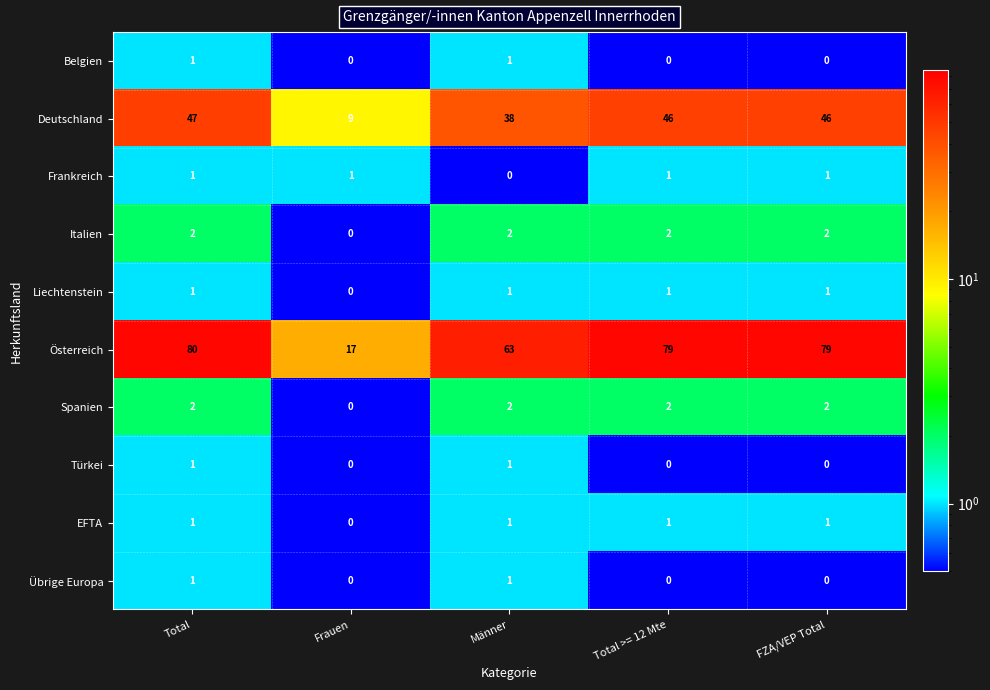

How many series are shown in this chart?

10